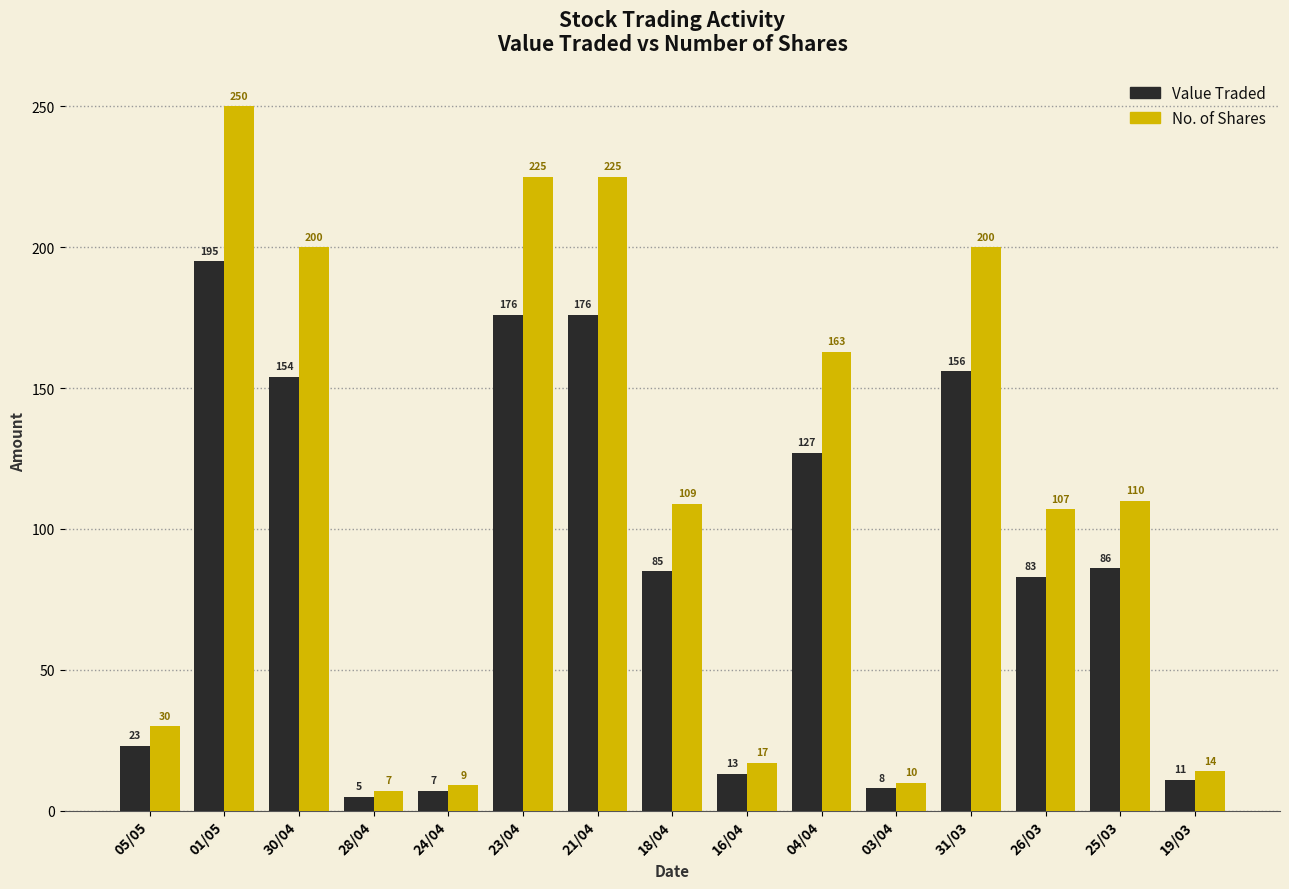

What is the label of the 15th bar from the left?

19/03